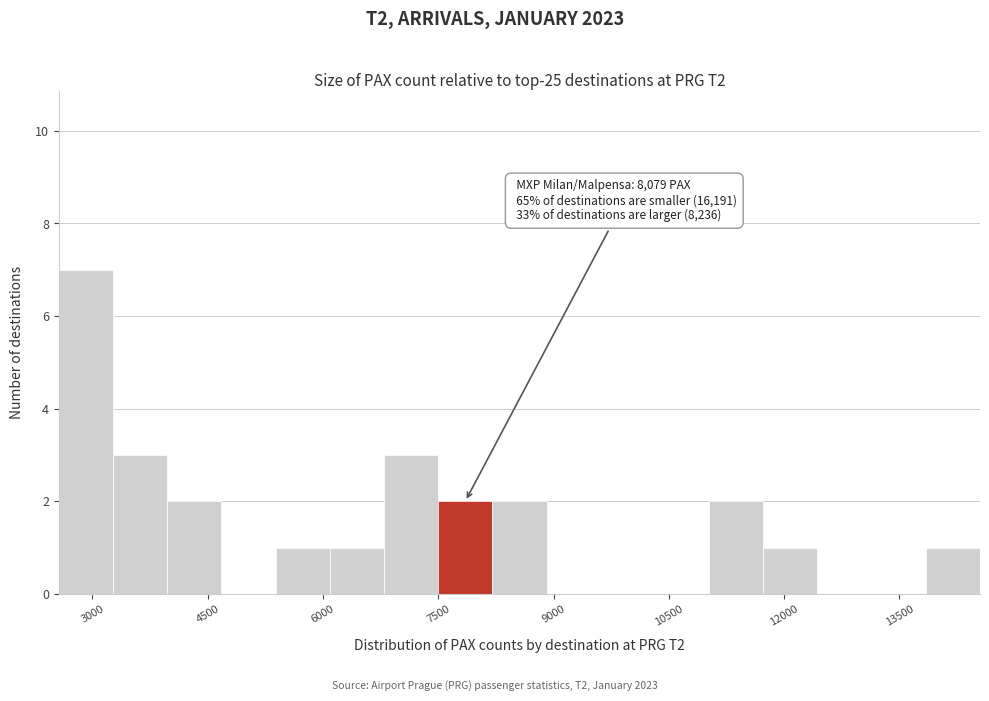

Read against the x-axis, roughly where is the centre of the tallest bar?

3000